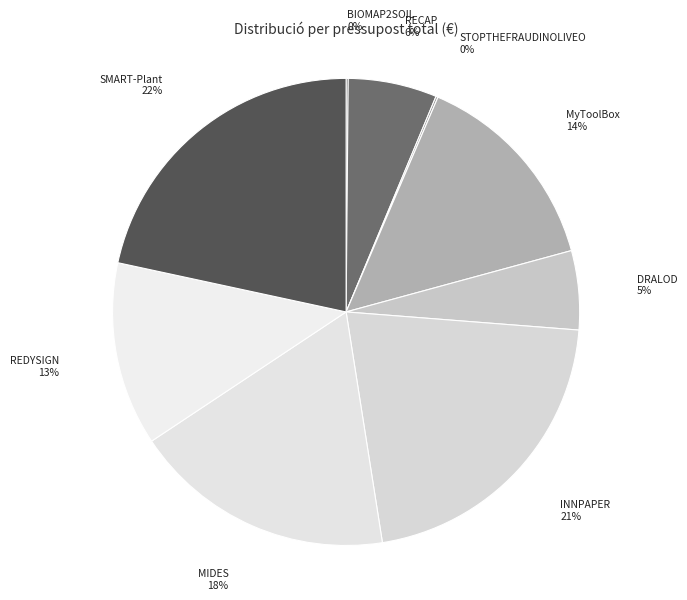

Between INNPAPER and MIDES, which is larger?

INNPAPER